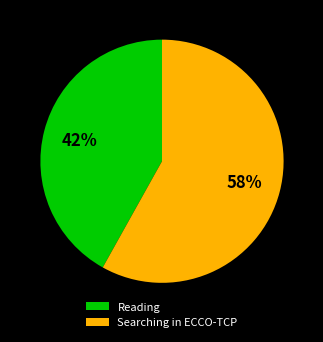

What percentage is the Reading slice, to the nearest percent?

42%